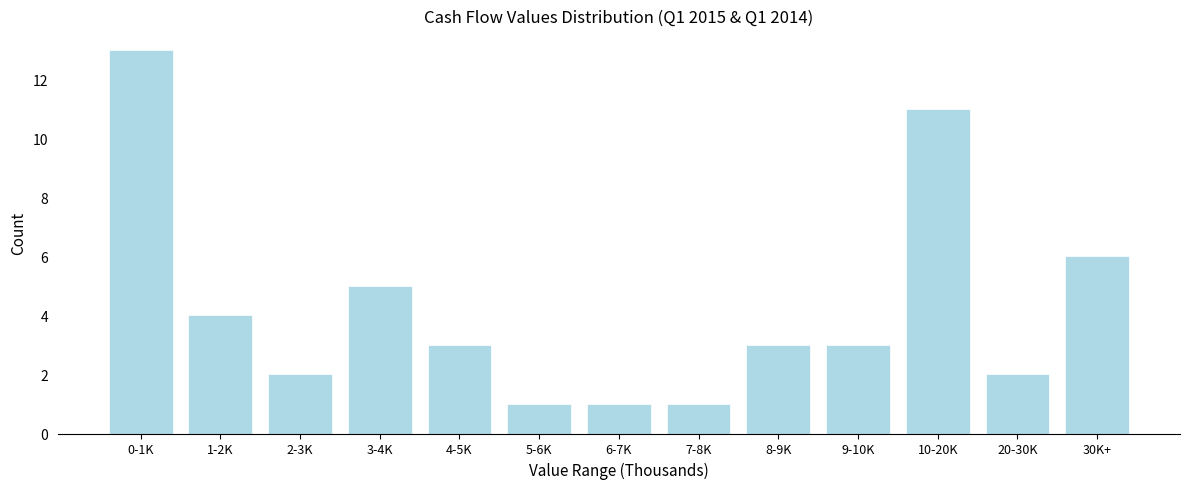

Reading left to right, what are all the values shown in this chart?

0-1K=13	1-2K=4	2-3K=2	3-4K=5	4-5K=3	5-6K=1	6-7K=1	7-8K=1	8-9K=3	9-10K=3	10-20K=11	20-30K=2	30K+=6